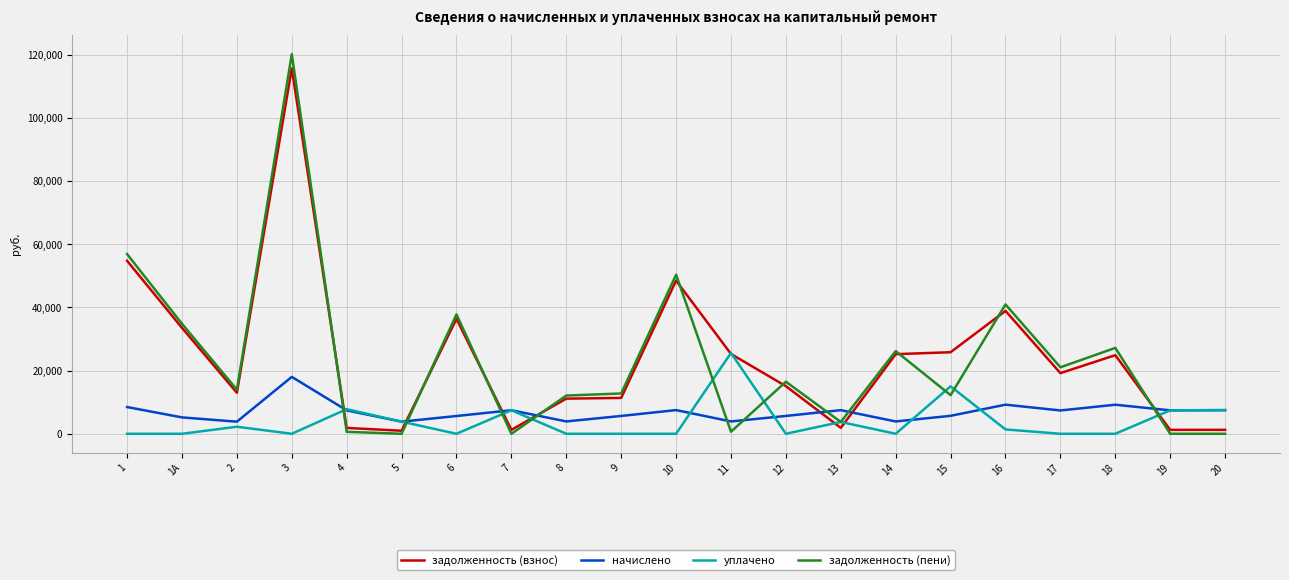

At which category is the sum across all series the highest?

3